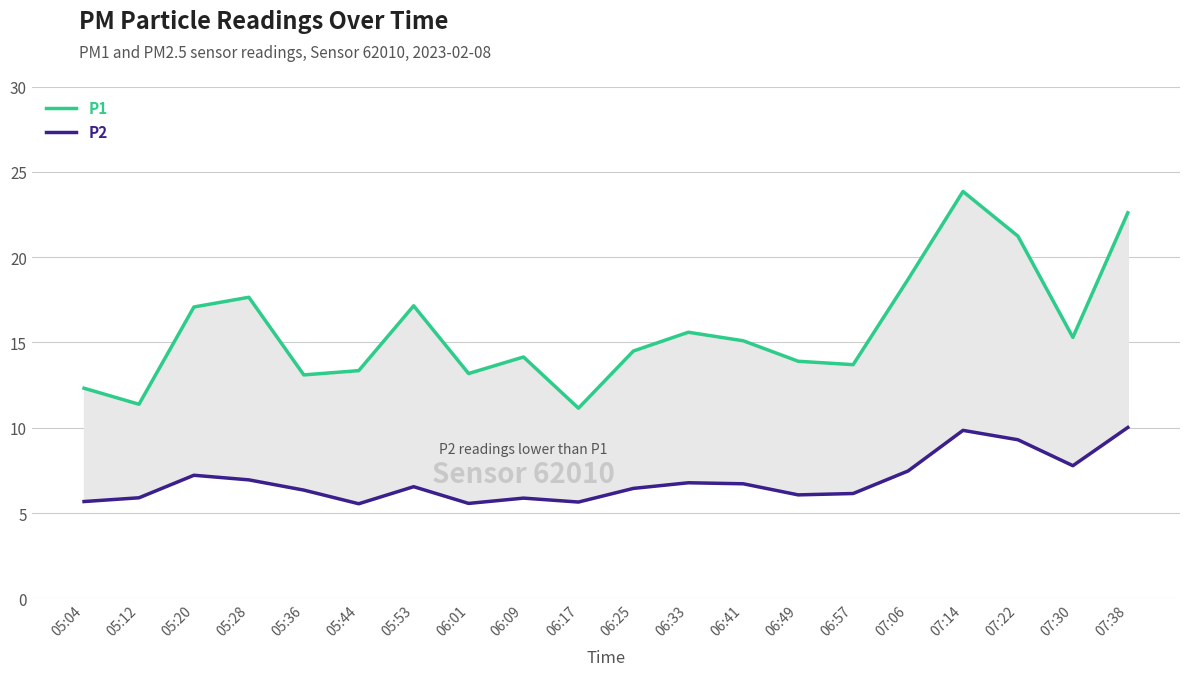

What is the value of the P2 point at the 5th from the left?

6.3